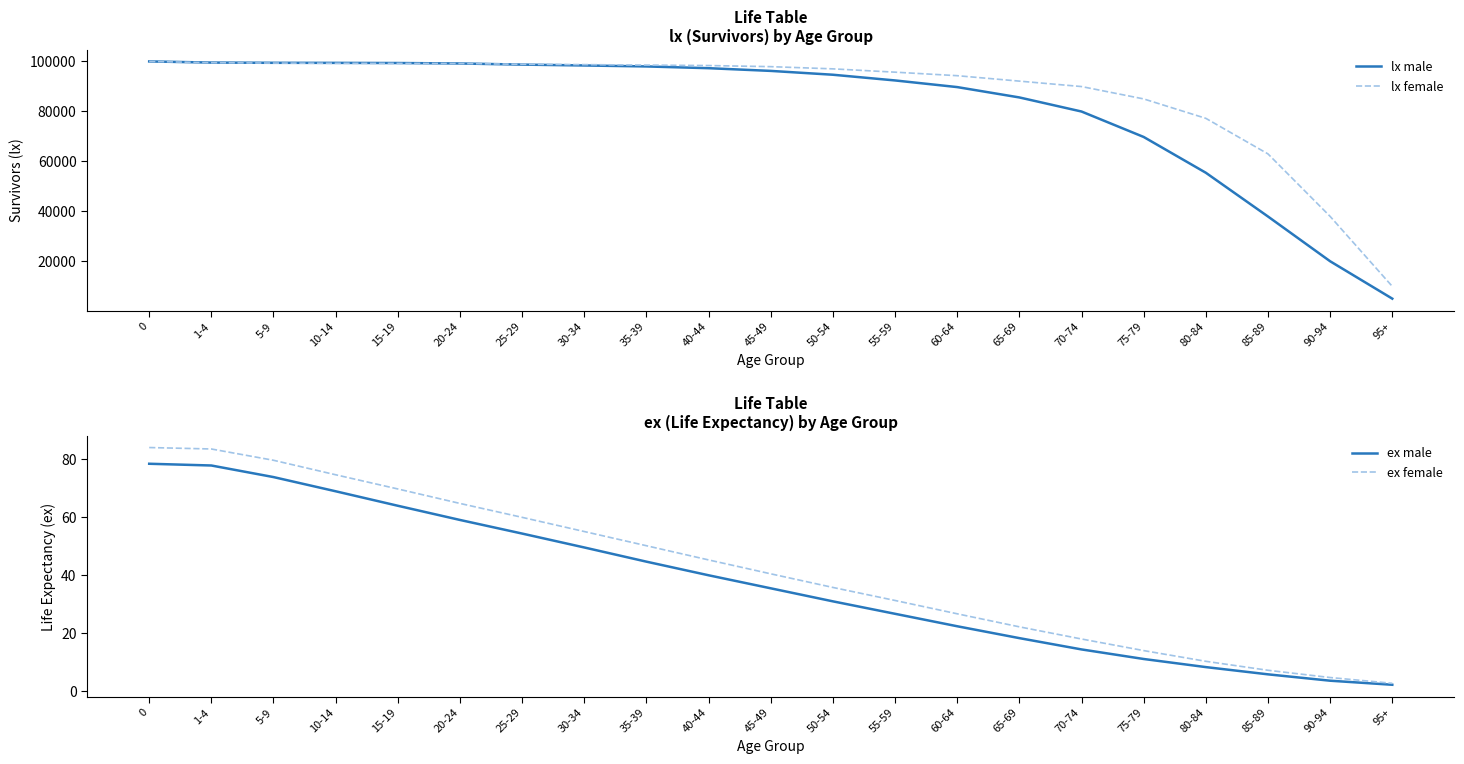

What is the sum of all ex male values?

786.2